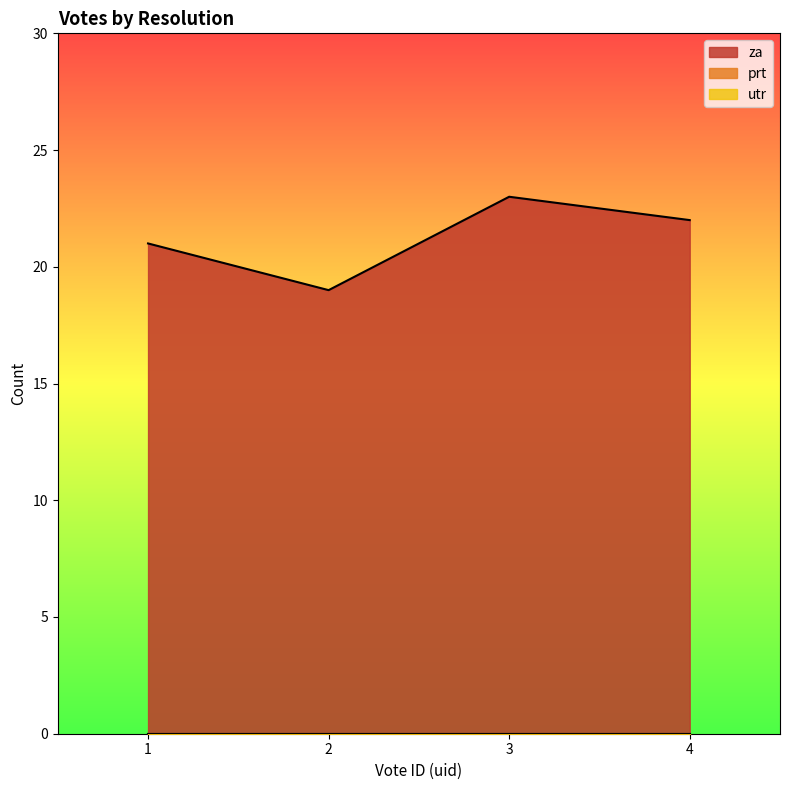

How many data points in za are above 22?

1